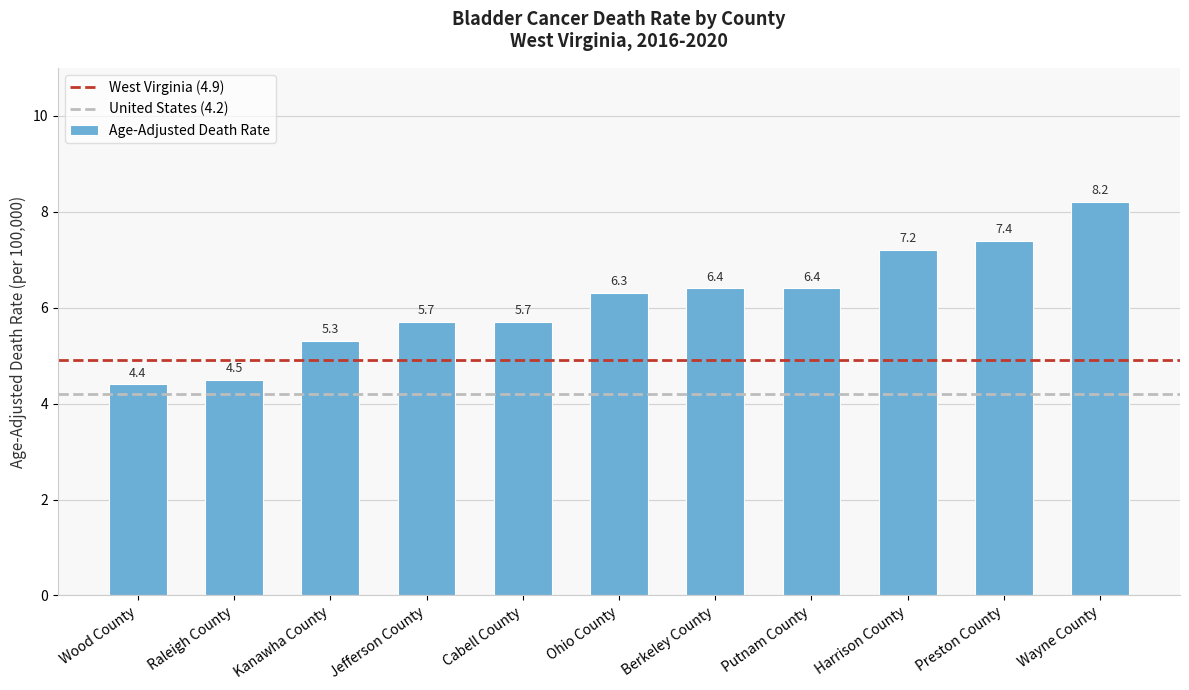

Approximately how many times larger is the value at Wayne County compared to Ohio County?

1.3